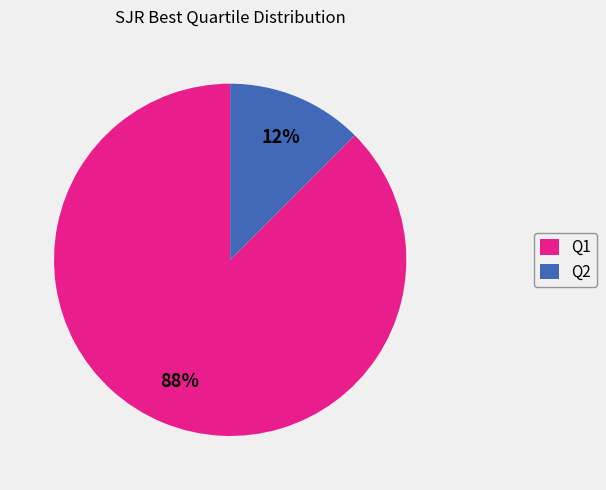

Which slice represents more than half of the pie?

Q1